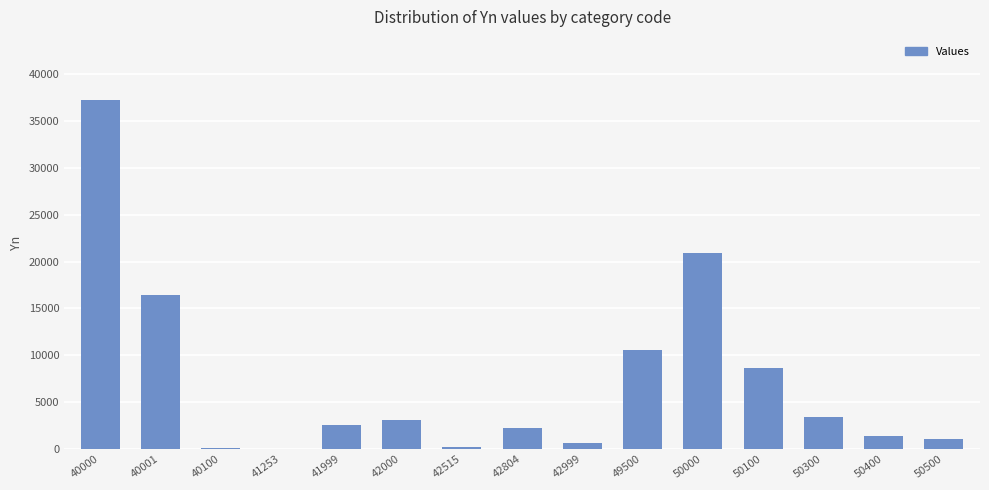

What is the sum of all values?

108591